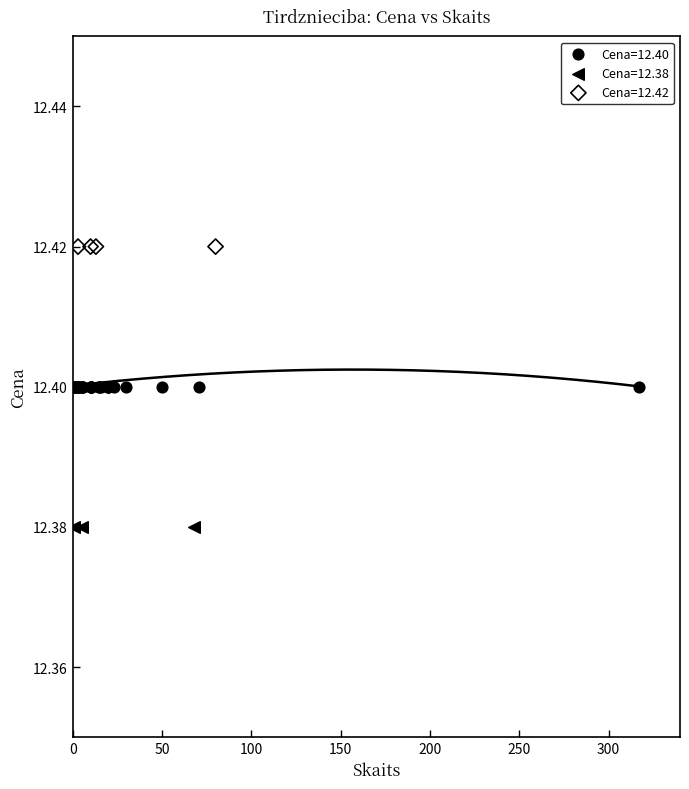

Which series reaches the maximum Y coordinate?

Cena=12.42